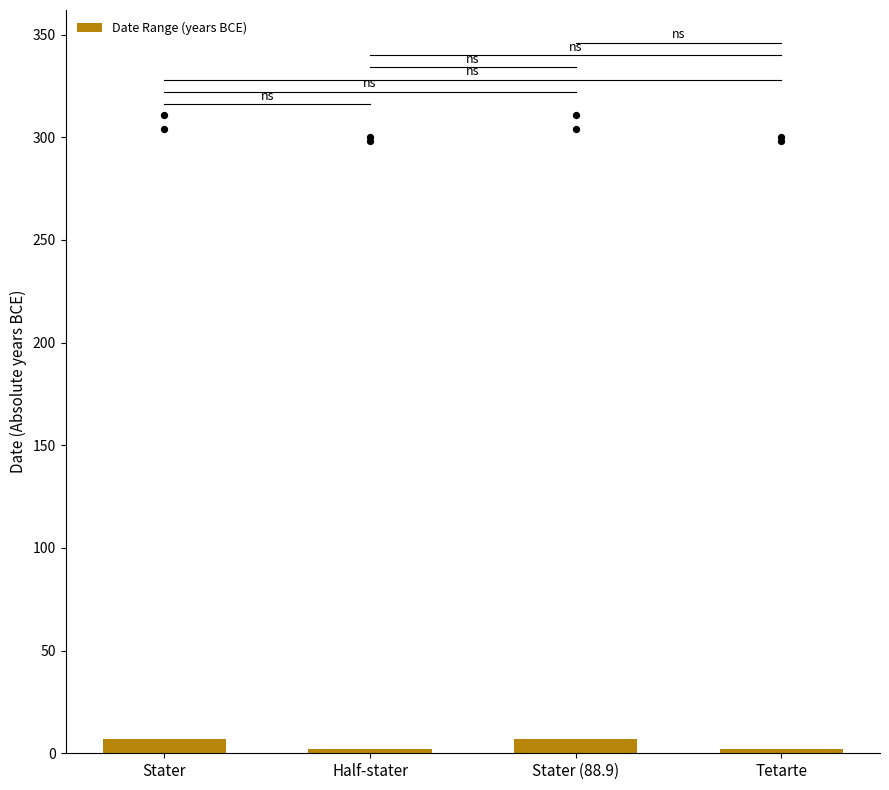

Which has a higher value, Half-stater or Stater (88.9)?

Stater (88.9)